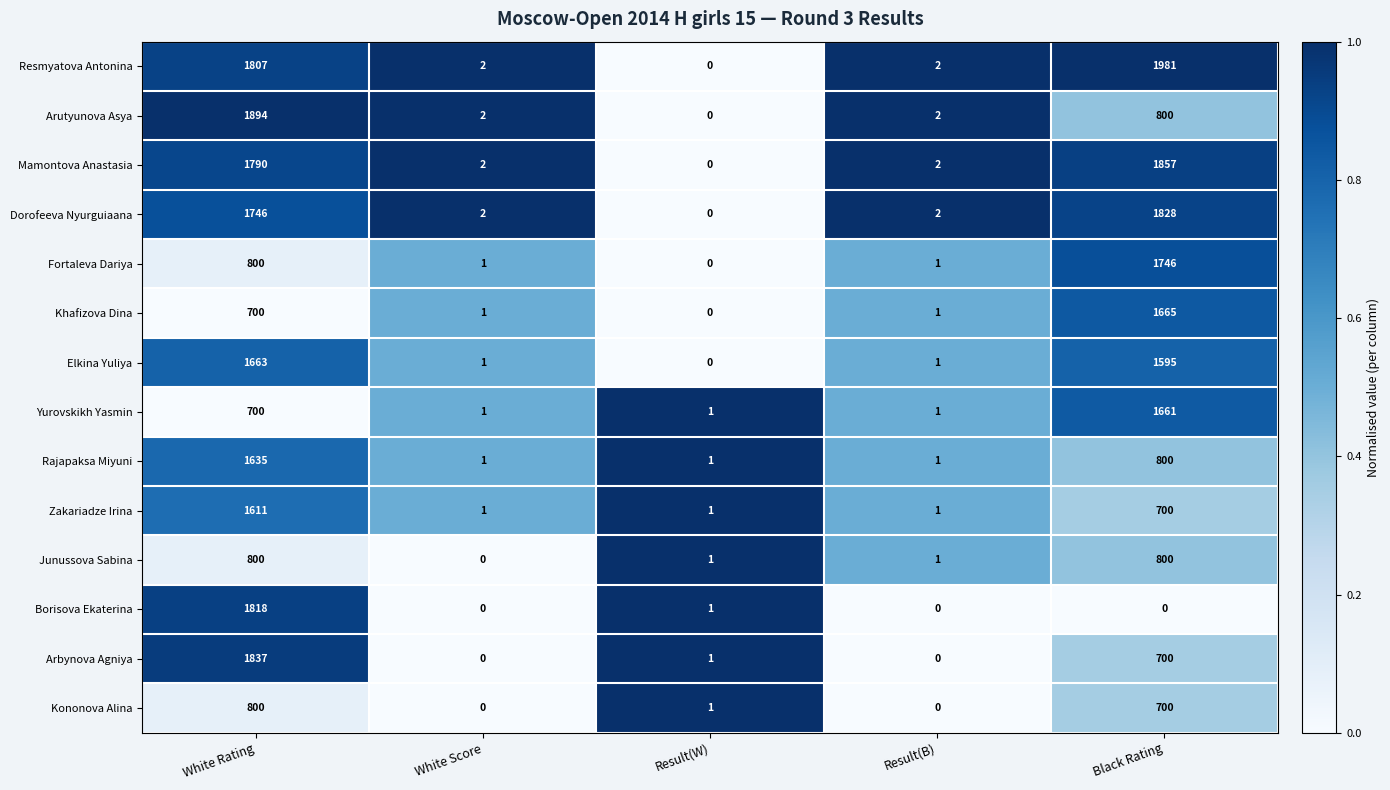

What is the maximum value for Resmyatova Antonina?

1981